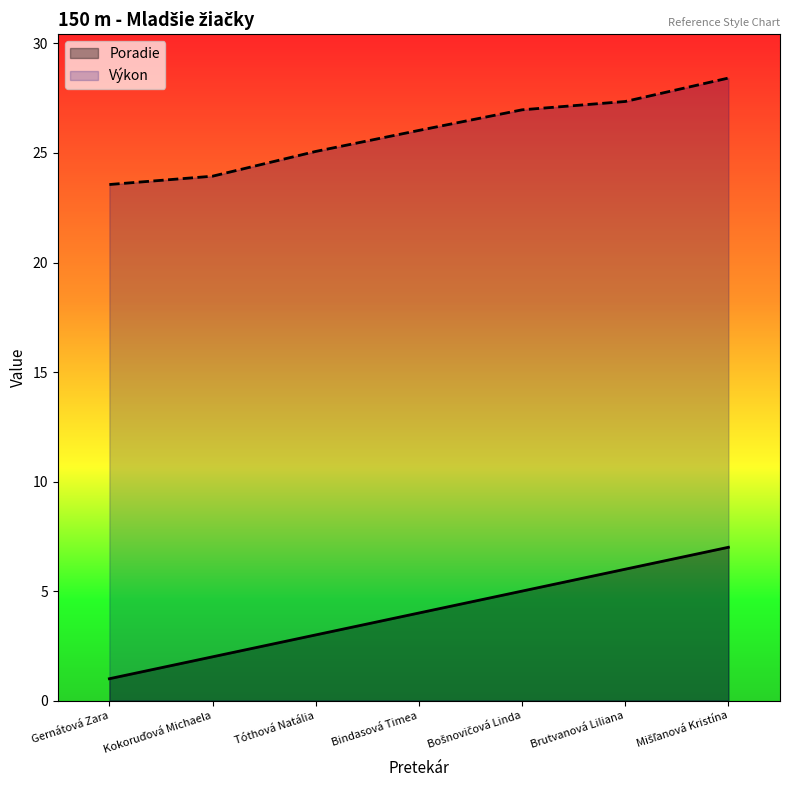

What is the value of the Výkon point at the 5th from the left?

27.0